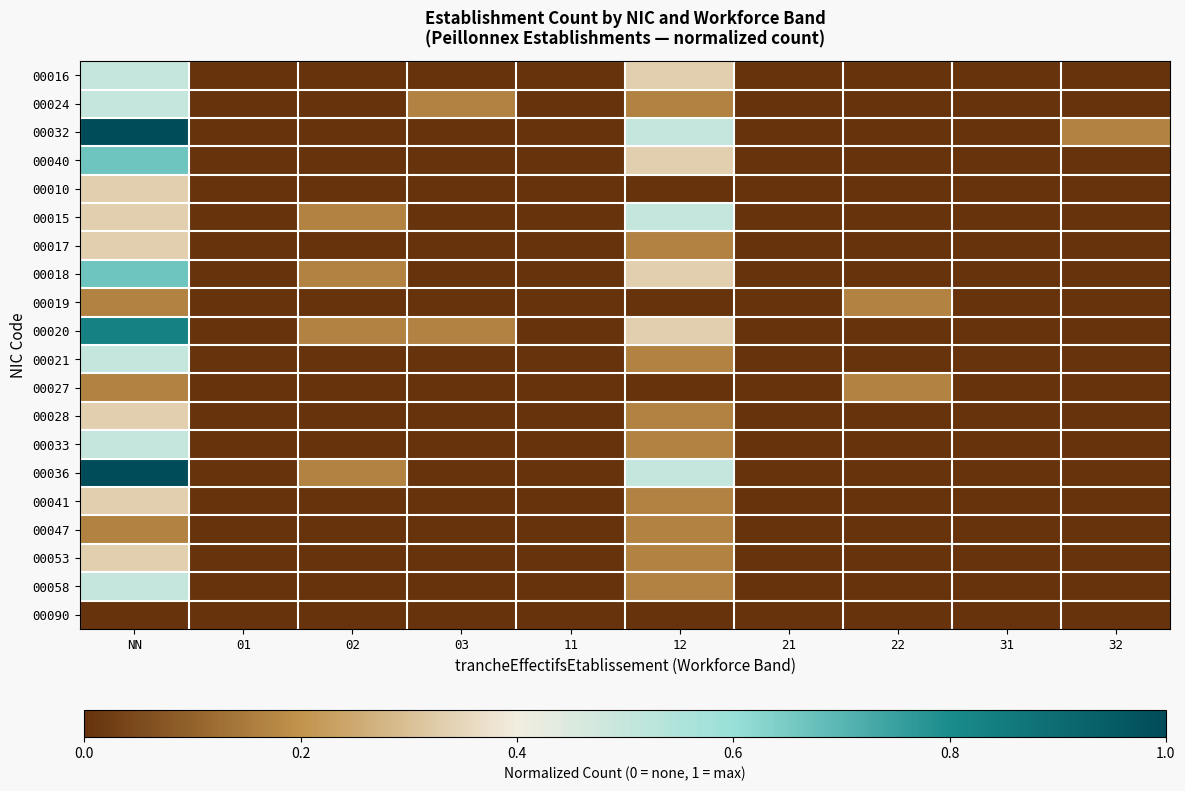

Which series has the largest total across all categories?

00032